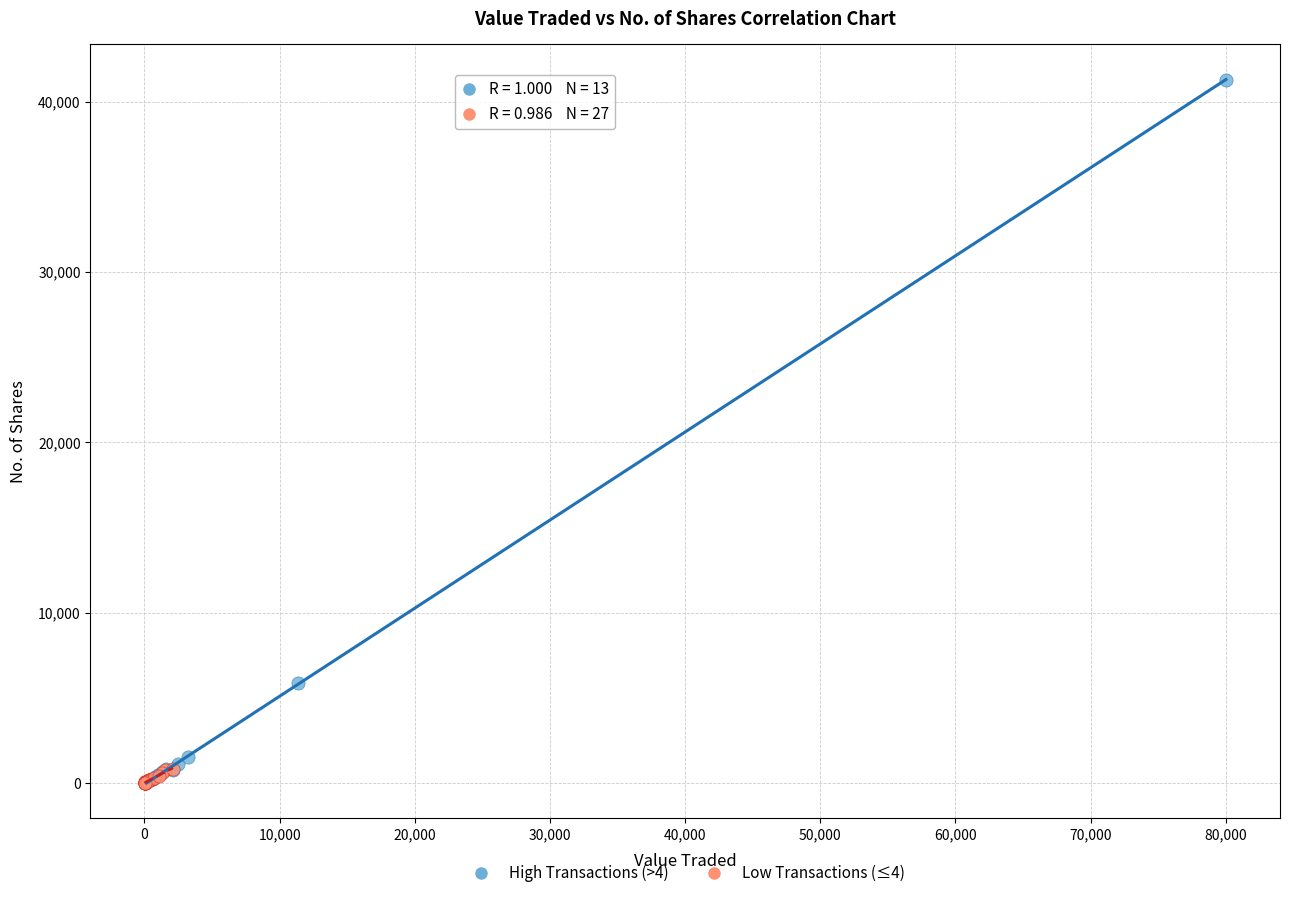

Which series has the widest spread of Y values?

High Transactions (>4)